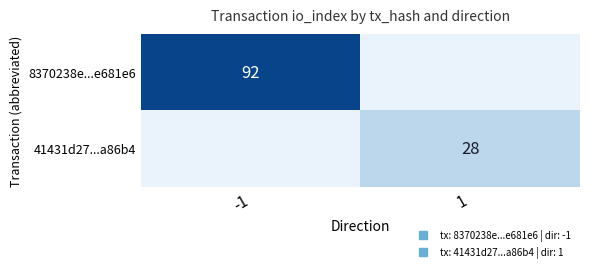

Where is 8370238e...e681e6 nearest to the value 92?

-1